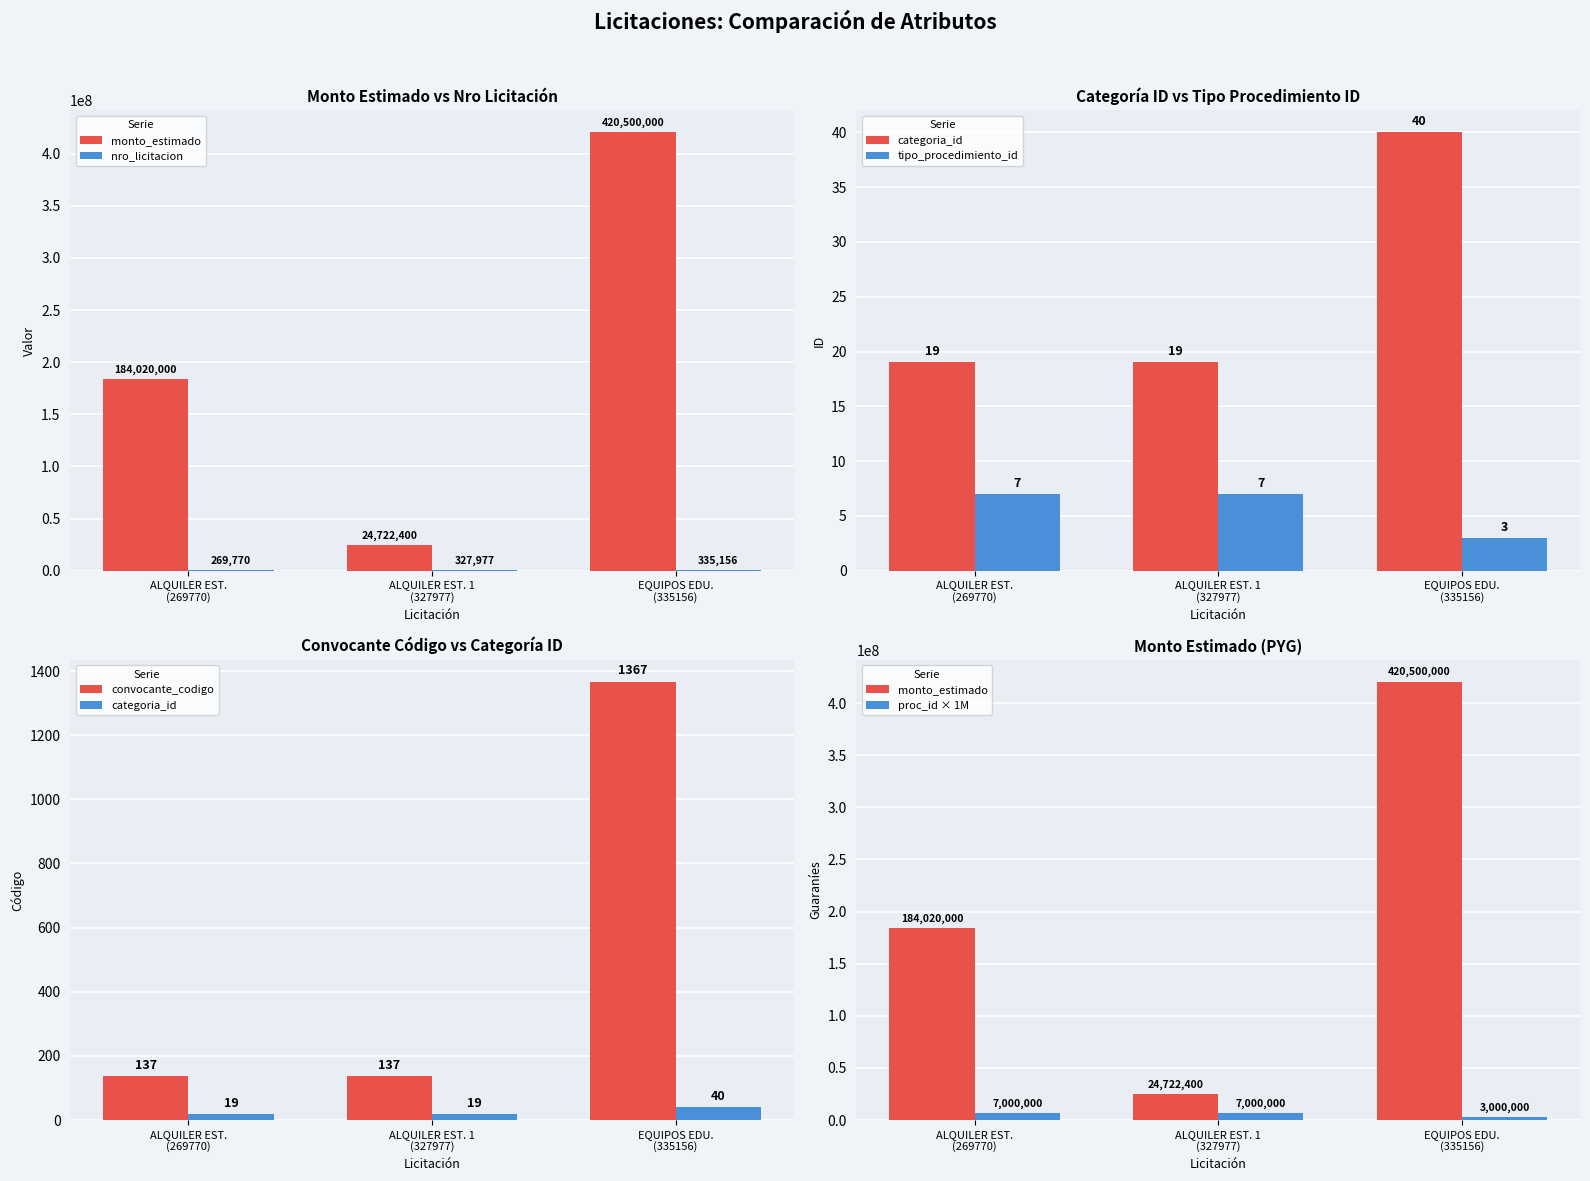

How many series are shown in this chart?

6